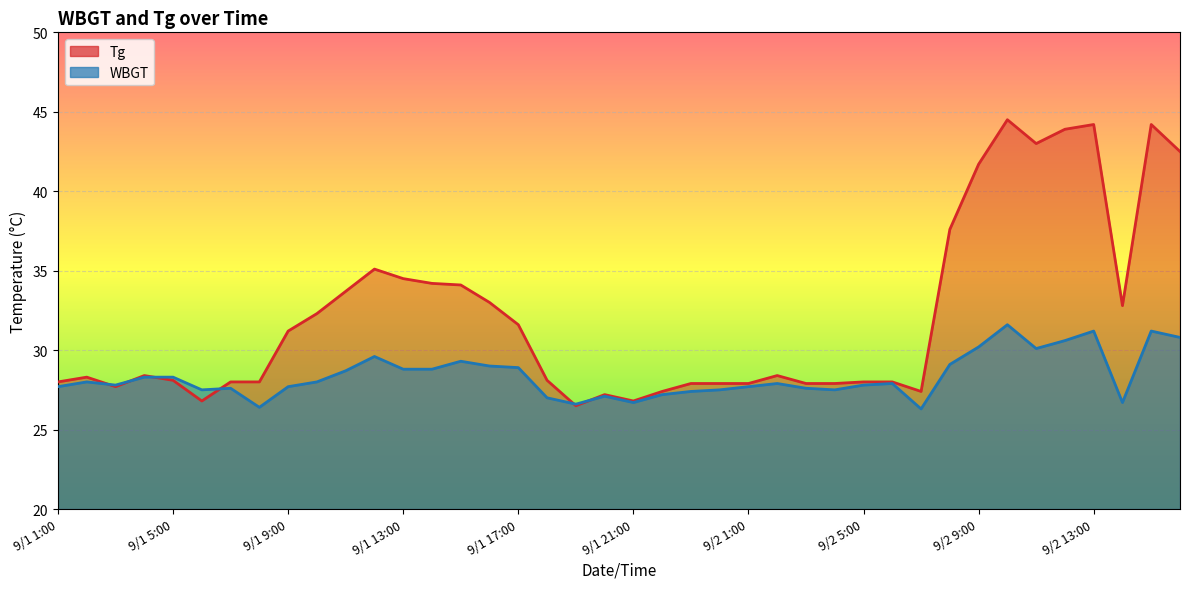

What is the sum of all WBGT values?

1134.1